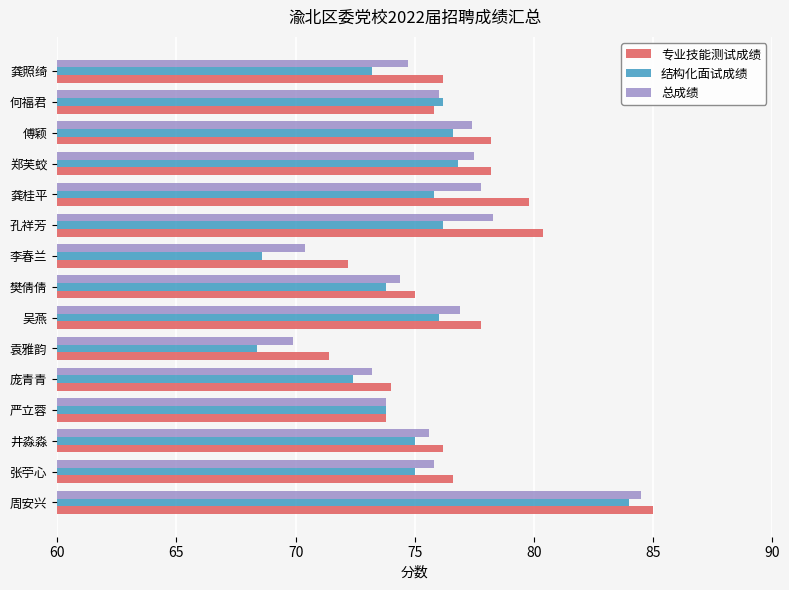

Which series has the widest spread of values?

结构化面试成绩